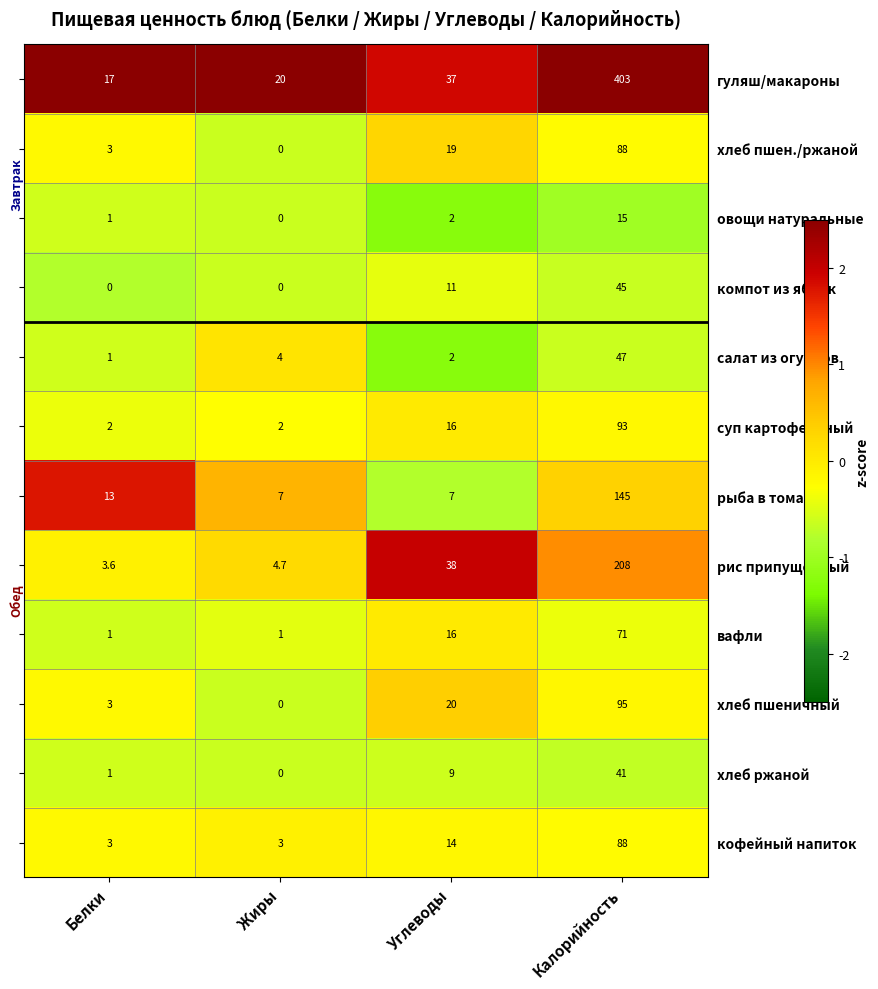

Is it true that рис припущенный equals 38.0 at Углеводы?

True